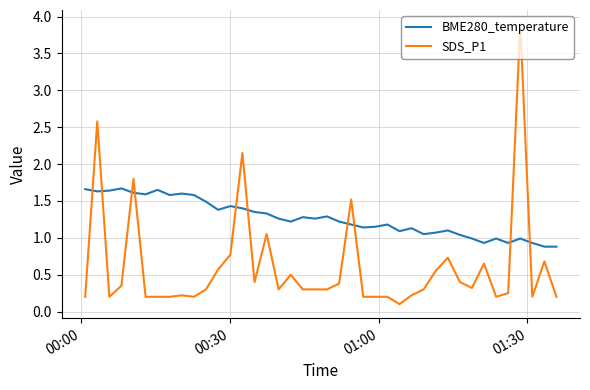

What is the difference between the maximum and minimum values in the SDS_P1 series?

3.8